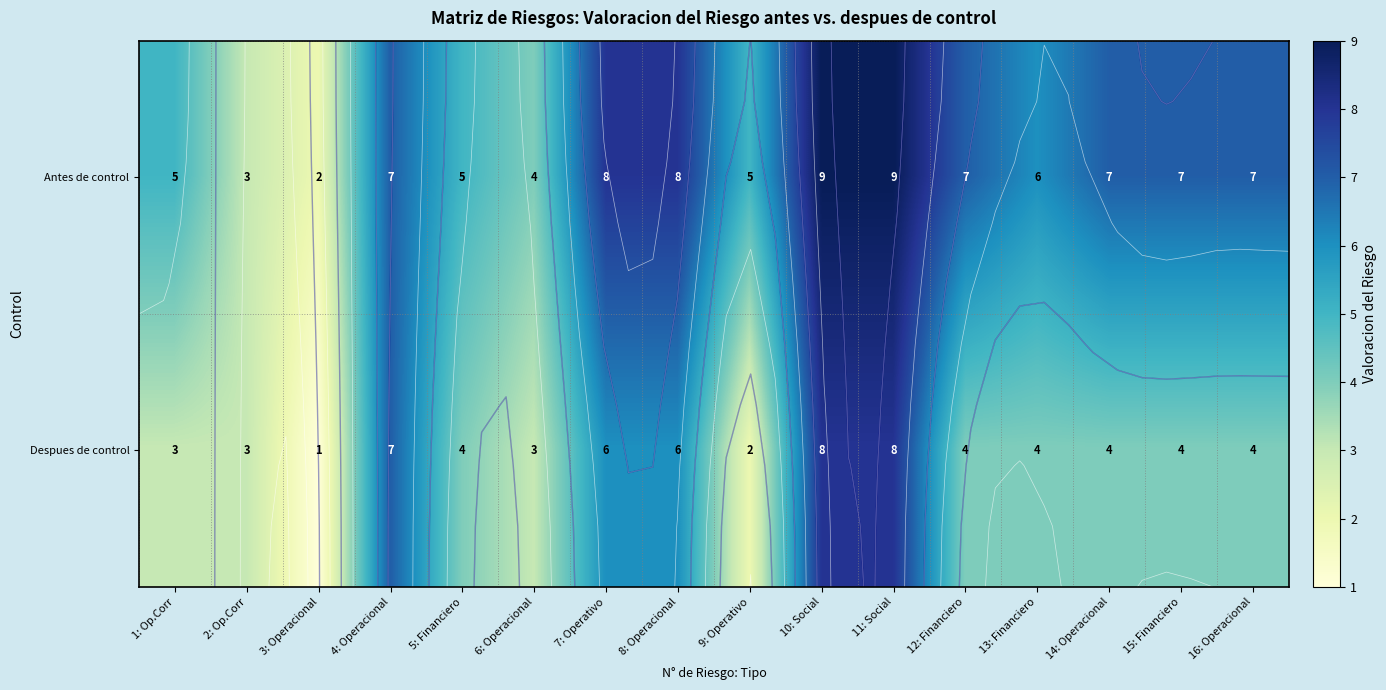

What is the sum of the Despues de control values at 9: Operativo and 11: Social?

10